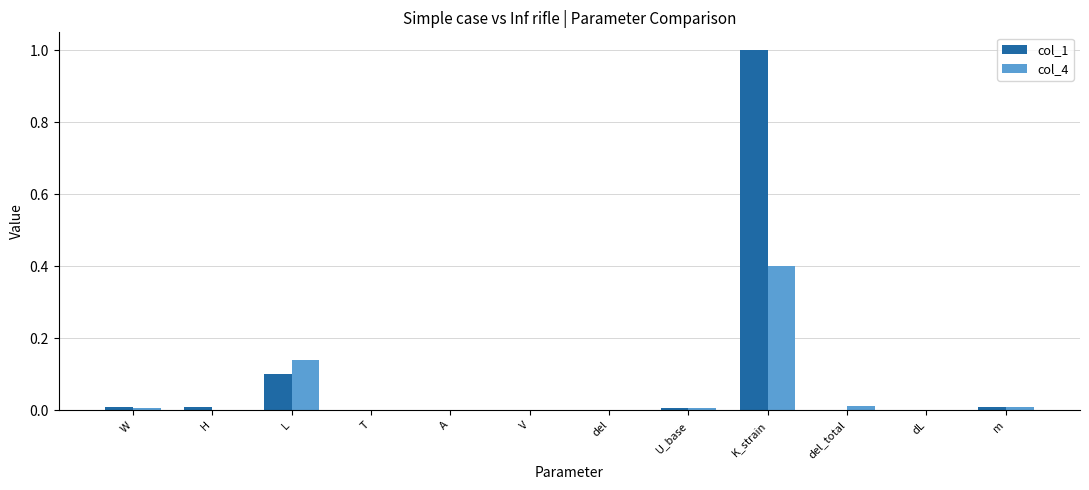

At which category is the sum across all series the highest?

K_strain